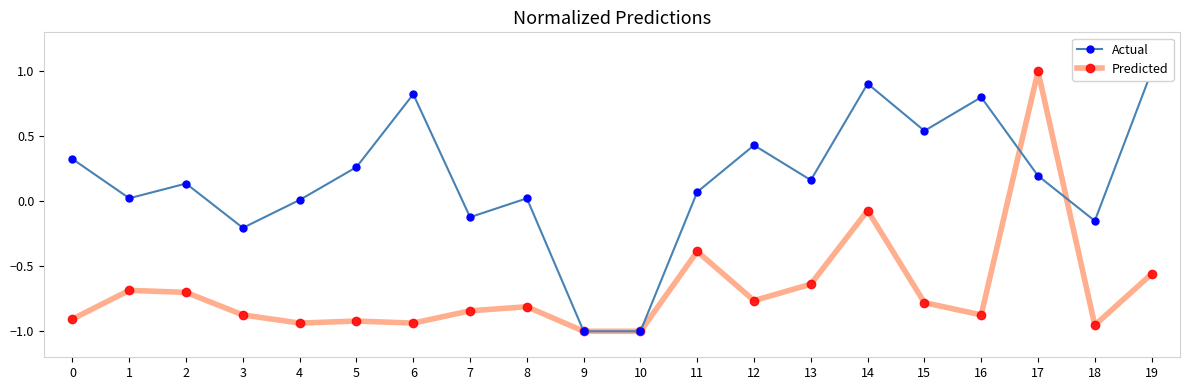

Which has a higher value, 18 or 2?

2